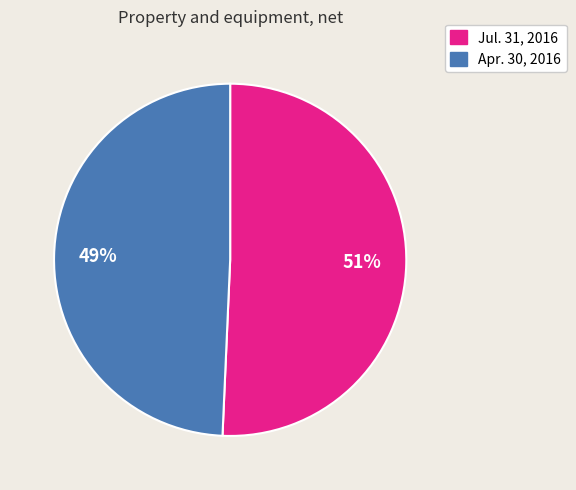

Which slice represents more than half of the pie?

Jul. 31, 2016